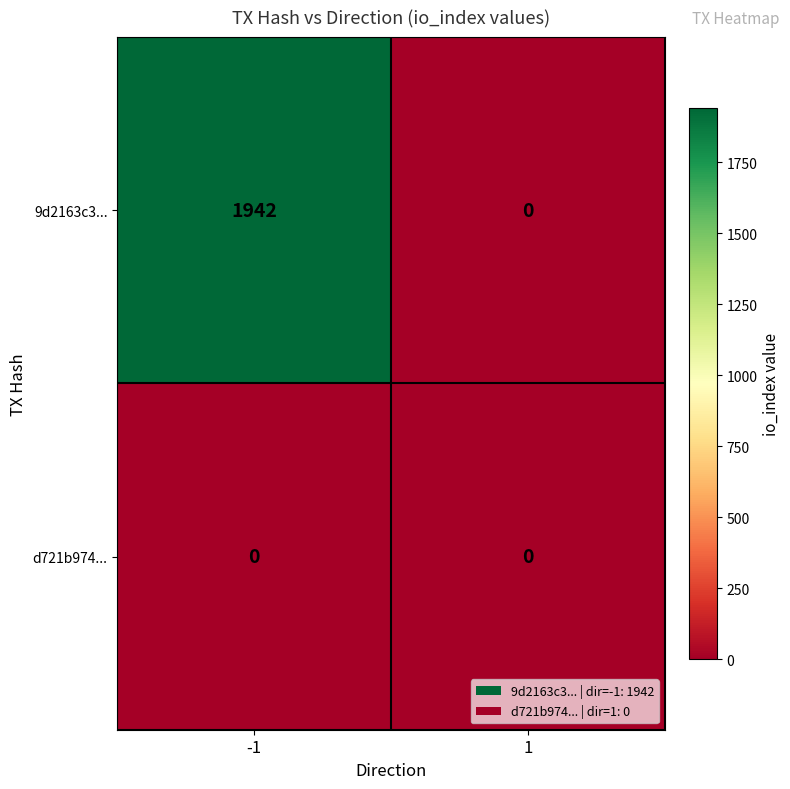

Reading right to left, transcribe all the data shown in this chart.

9d2163c3...: 0	1942
d721b974...: 0	0